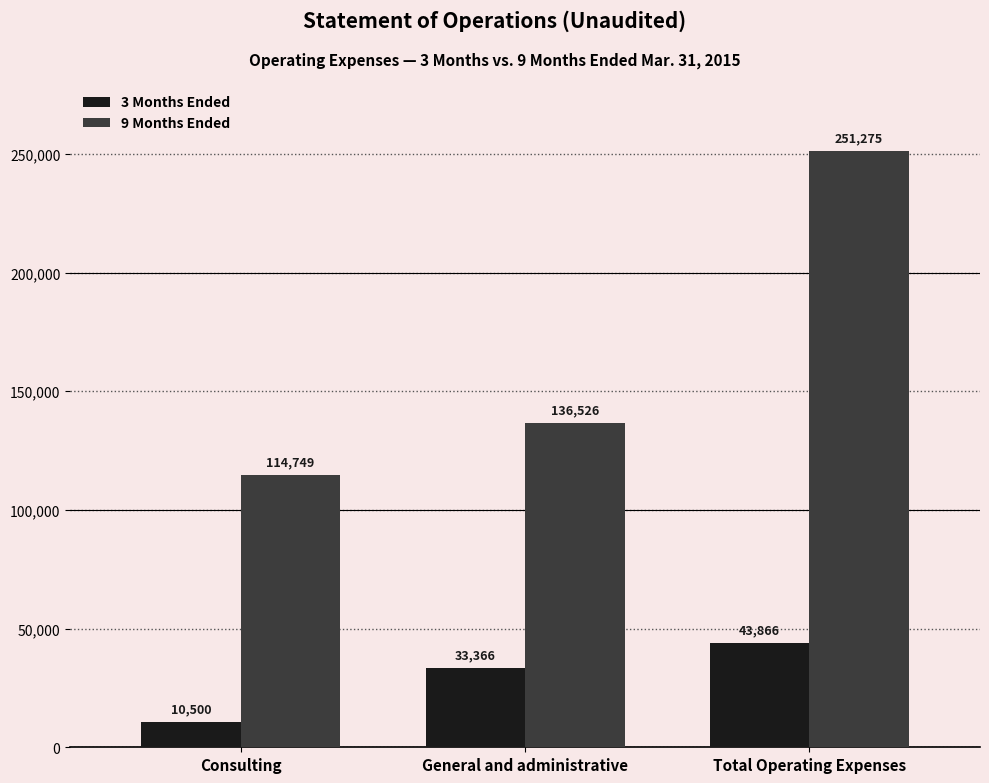

What is the label of the 1st bar from the left?

Consulting